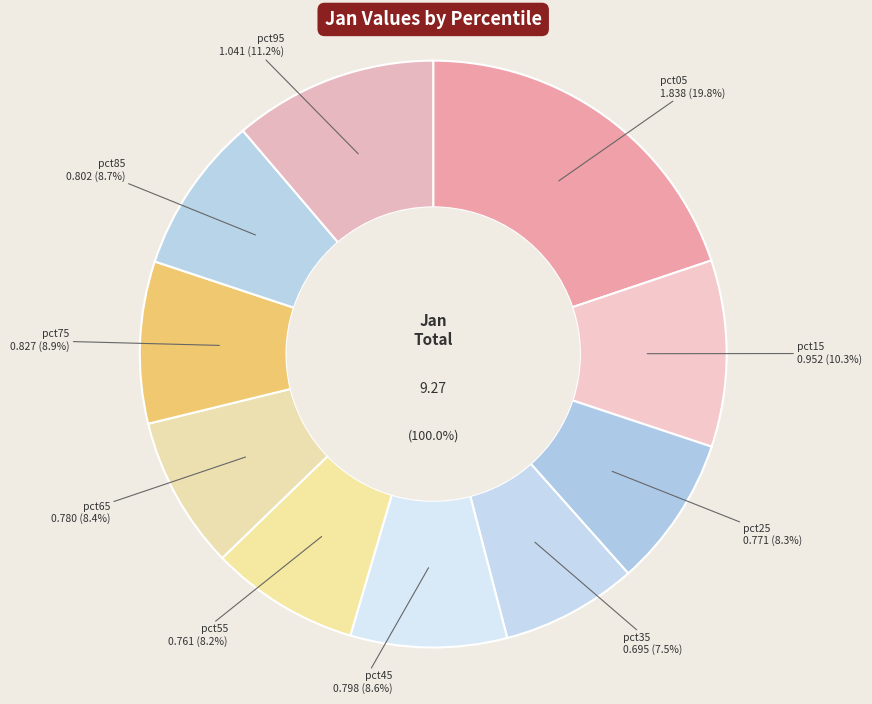

To the nearest percent, what is the difference between the largest and smallest slice percentages?

12%